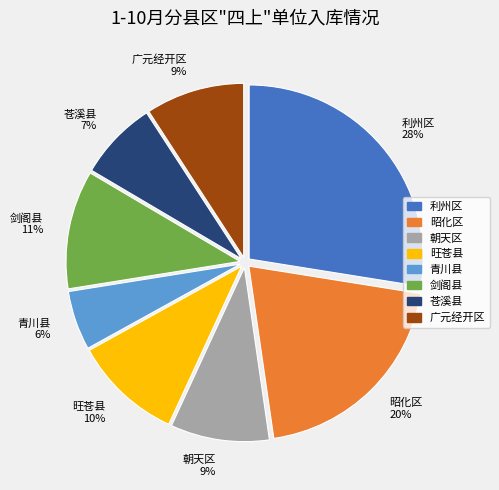

Is there any slice that represents more than half of the pie?

No